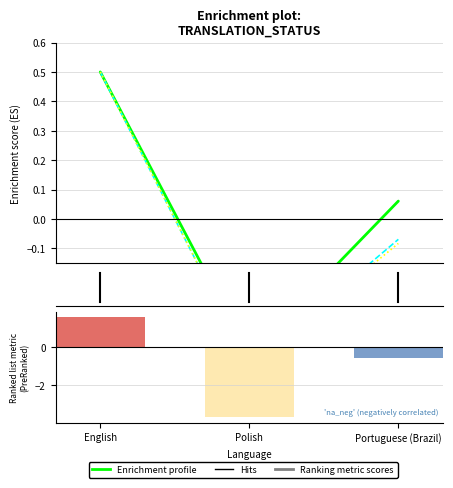

What is the sum of the translated_chars_percent values at Portuguese (Brazil) and Polish?

-0.6